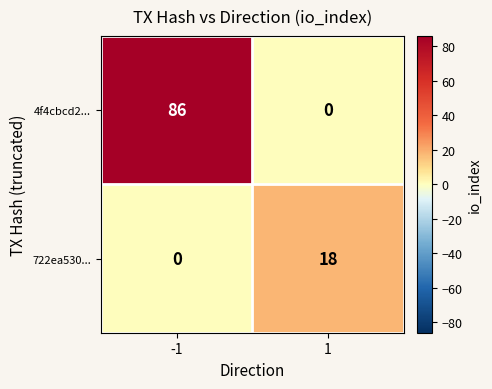

At -1, list the series in order from smallest to largest.

722ea530..., 4f4cbcd2...